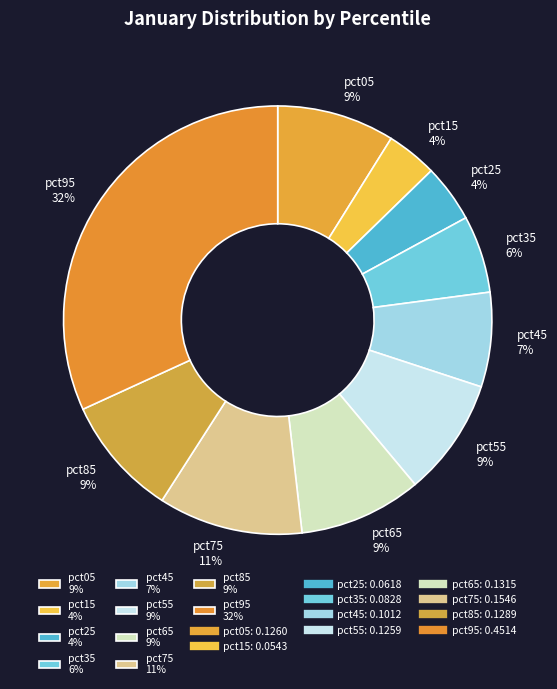

Is pct75 the majority of the pie?

No